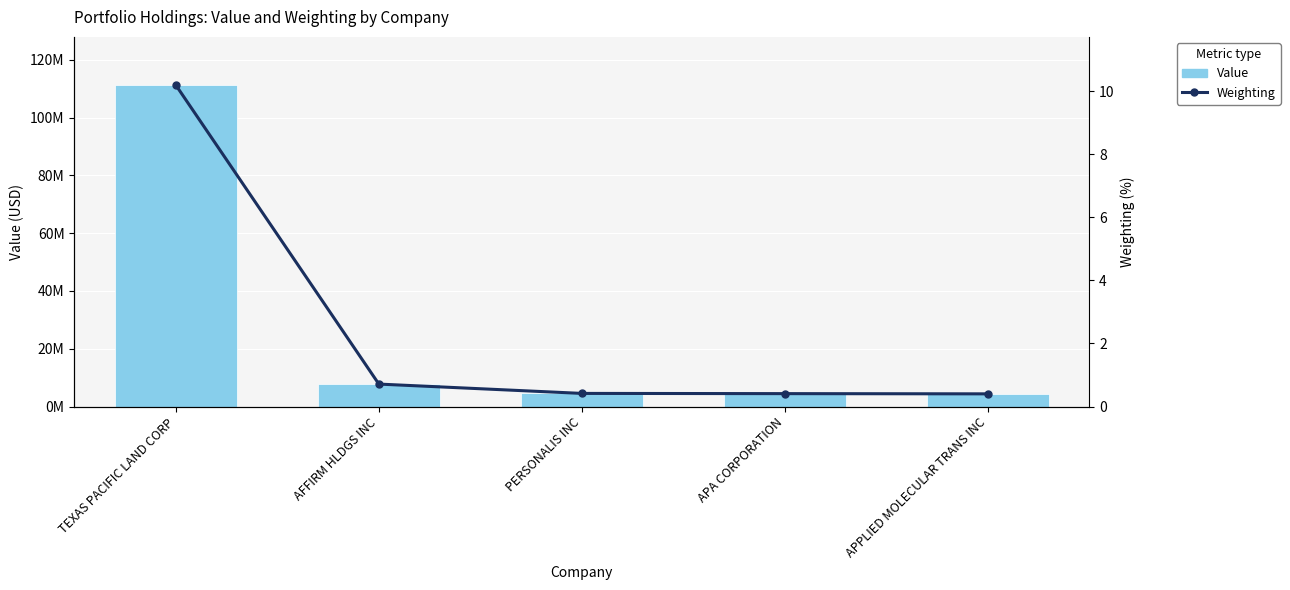

What is the total value across all series at APA CORPORATION?

4475000.4